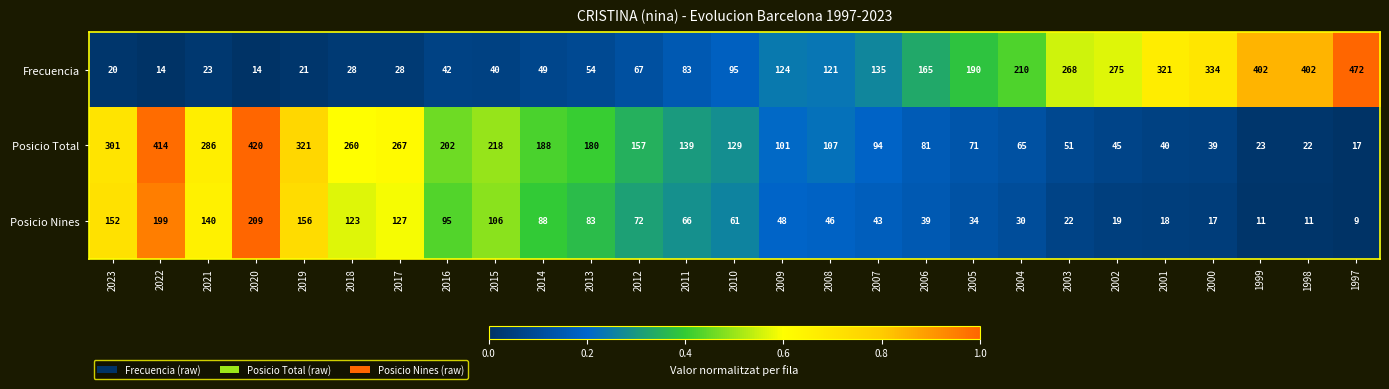

Rank the series at 2008 from lowest to highest value.

Posicio Nines, Posicio Total, Frecuencia